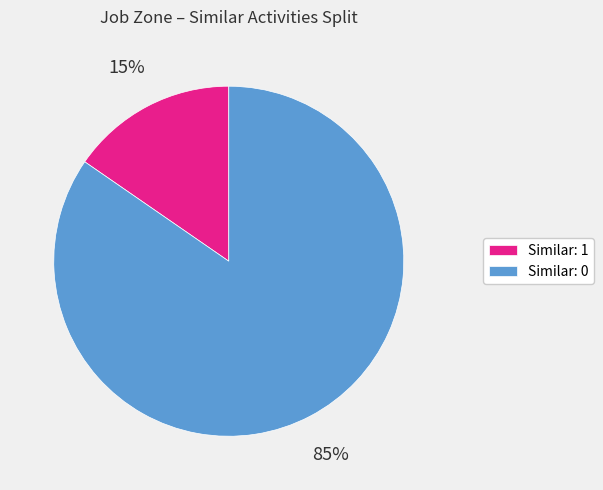

Count the number of slices in the pie.

2